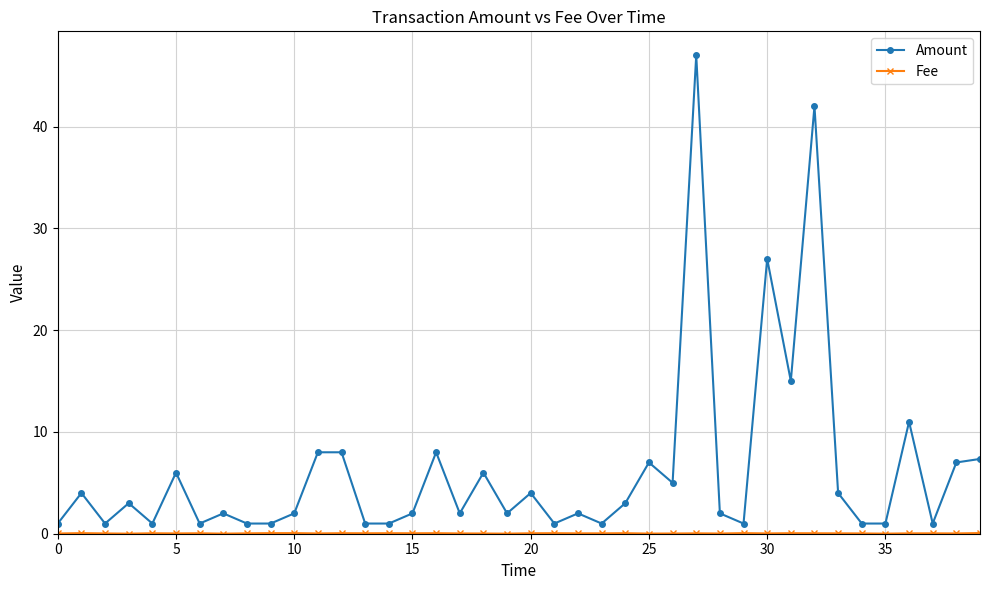

What is the greatest value displayed?

47.0